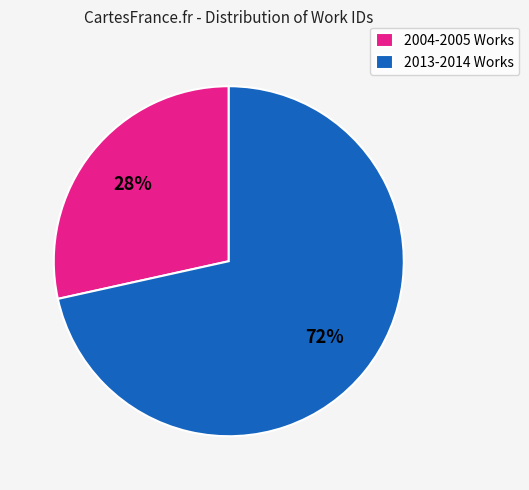

Which slice is the largest?

2013-2014 Works